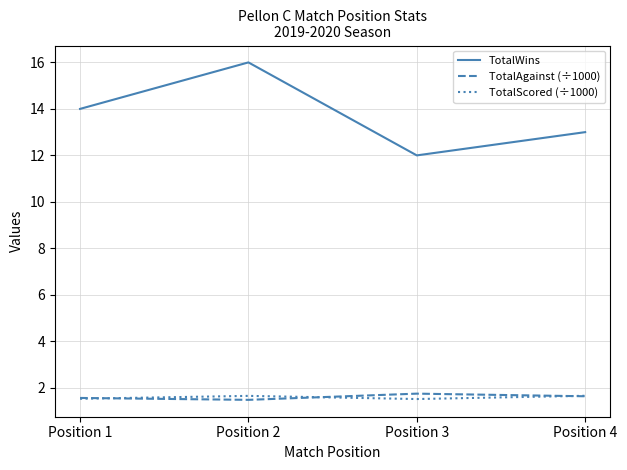

At which category does TotalWins reach its first local valley?

Position 3